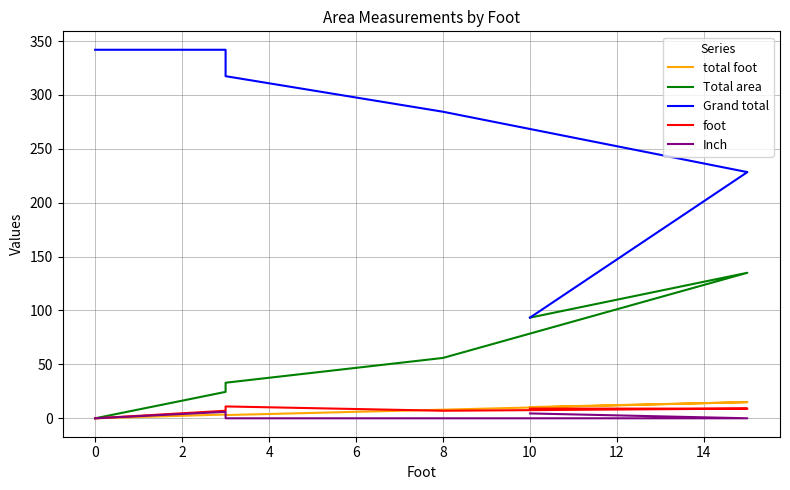

How many values in Total area are above zero?

5